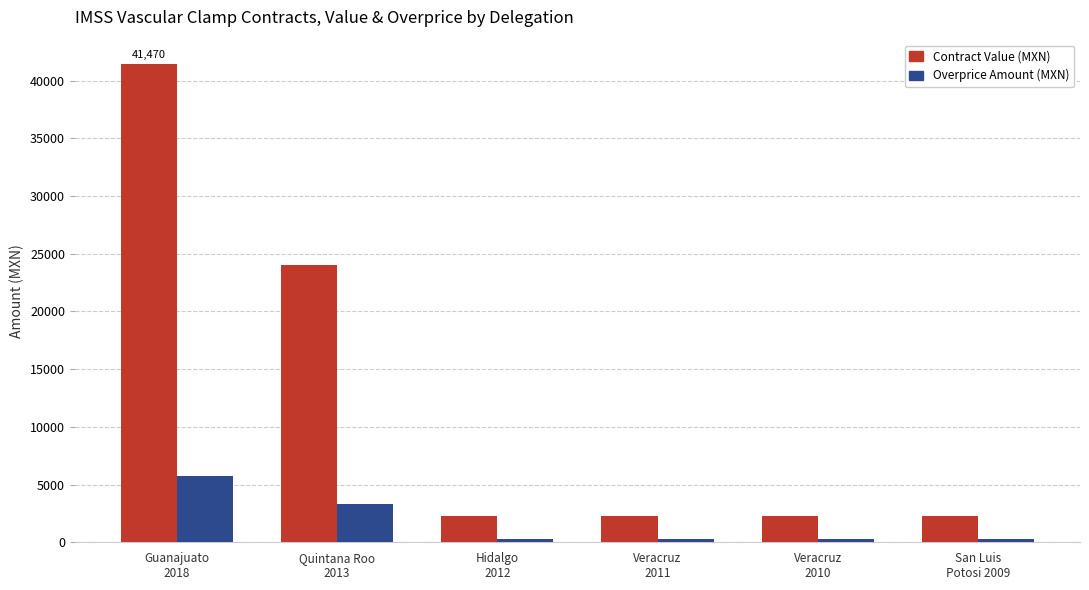

List the series in order of their peak value, lowest first.

Overprice Amount (MXN), Contract Value (MXN)